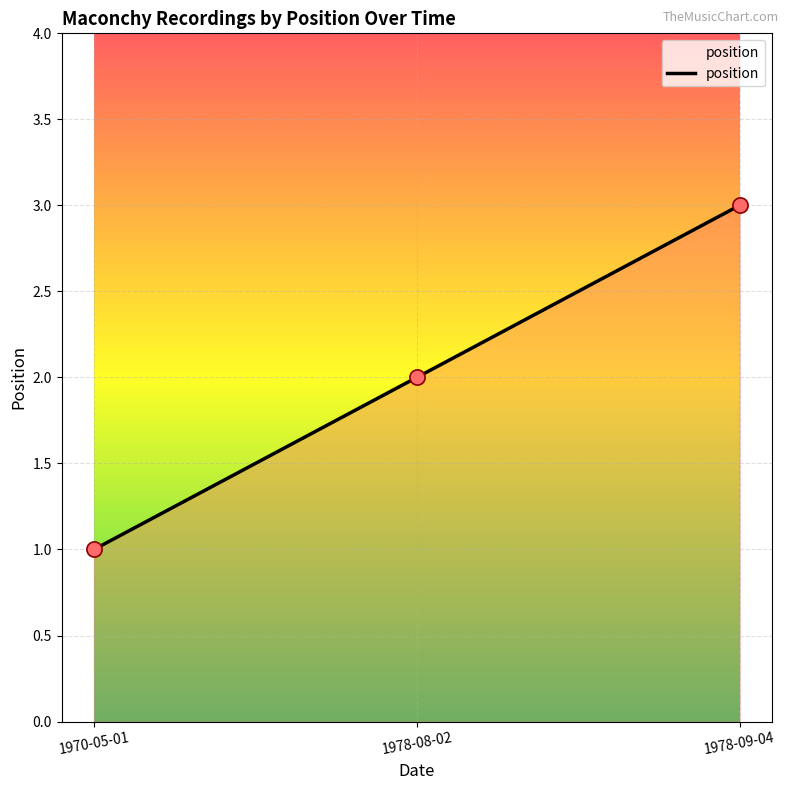

What is the ratio of the value at 1978-08-02 to the value at 1970-05-01?

2.0